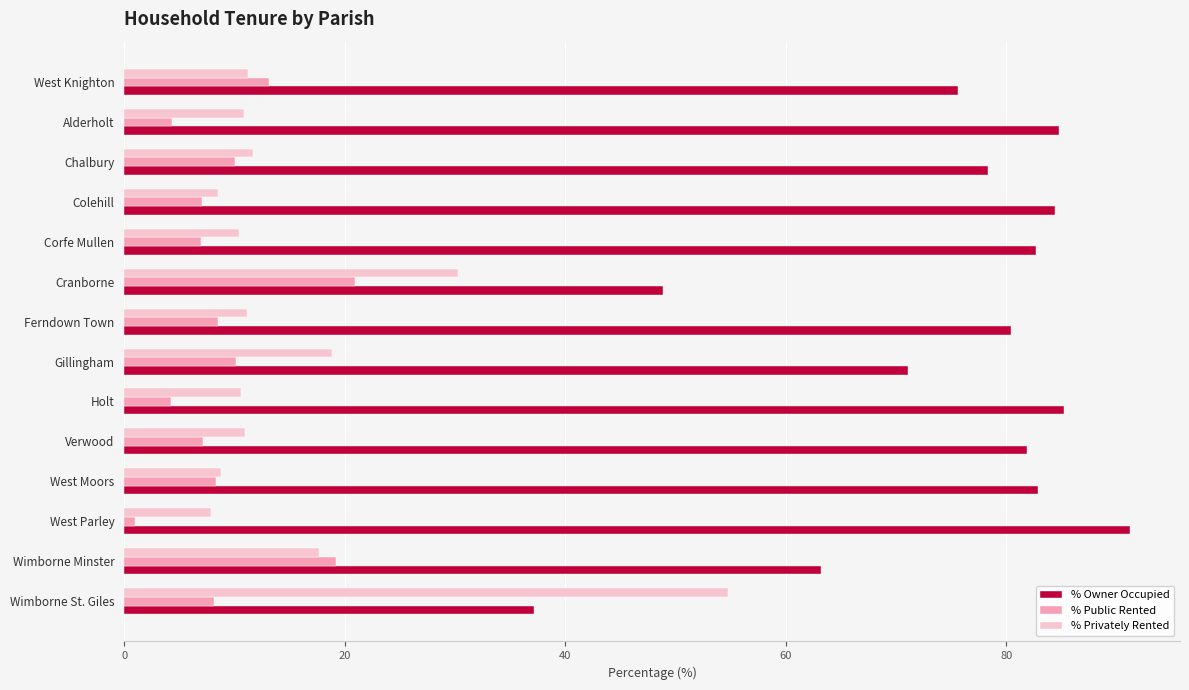

At which label does % Owner Occupied reach its peak?

West Parley